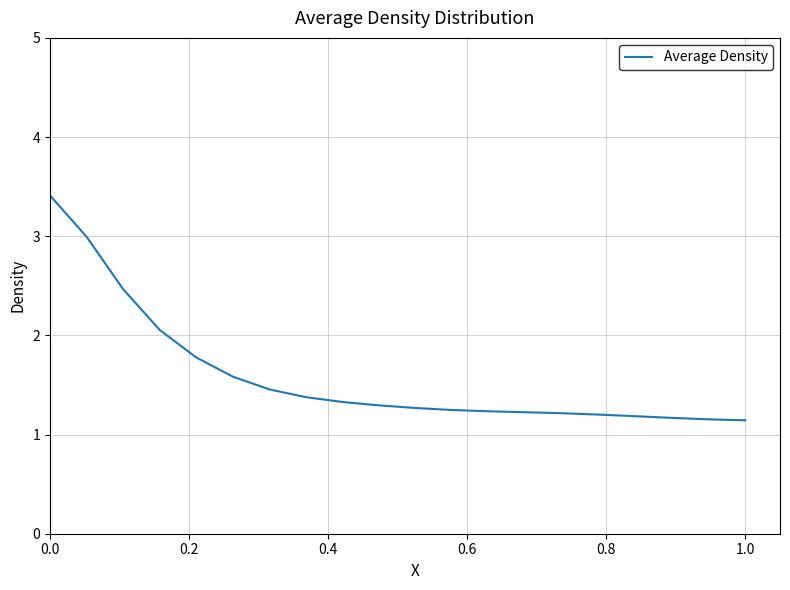

What is the maximum value shown in the chart?

3.4